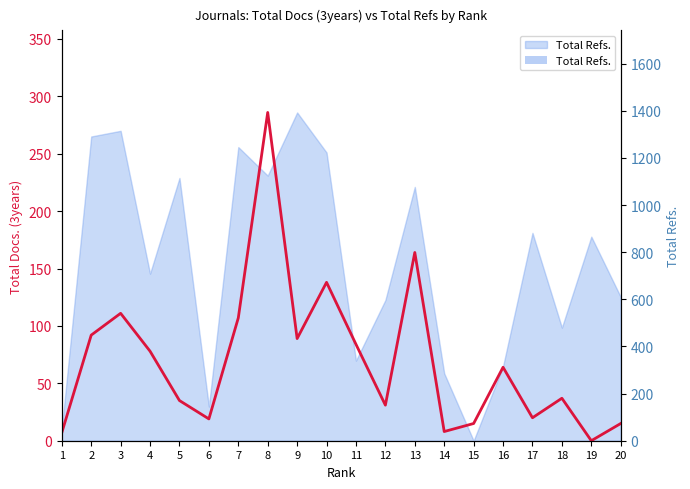

Between 7 and 12, which is larger?

7